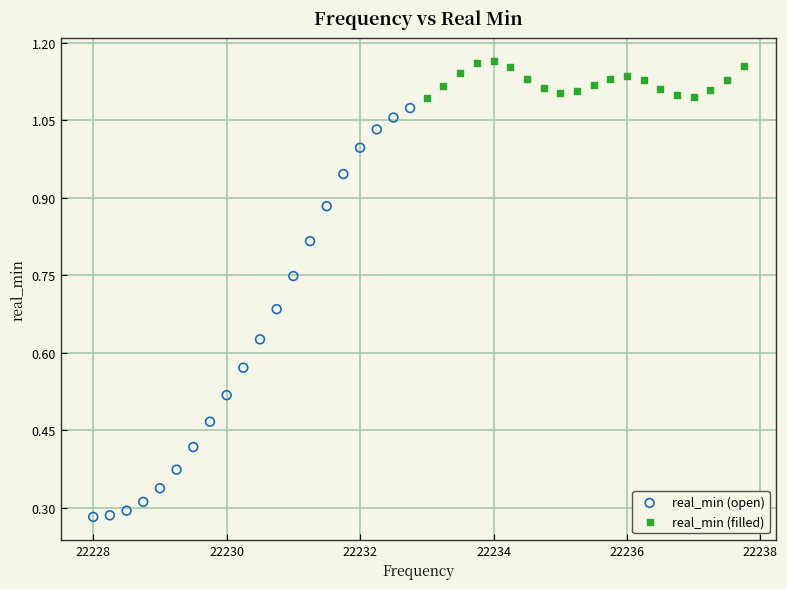

Which series reaches the maximum Y coordinate?

real_min (filled)